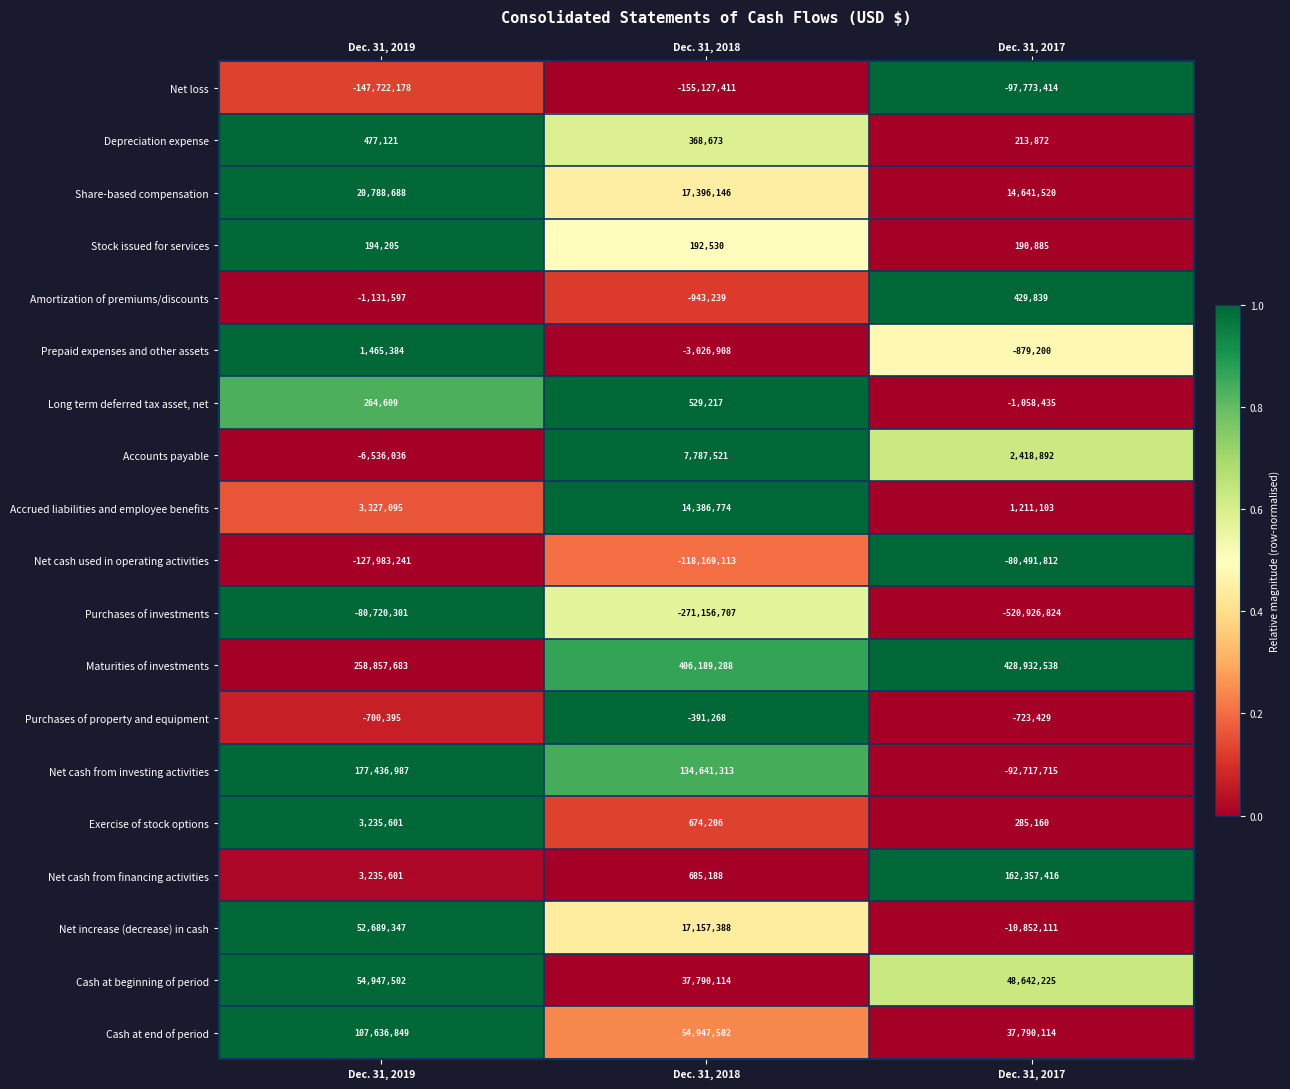

At how many categories does at least one series exceed 0?

3